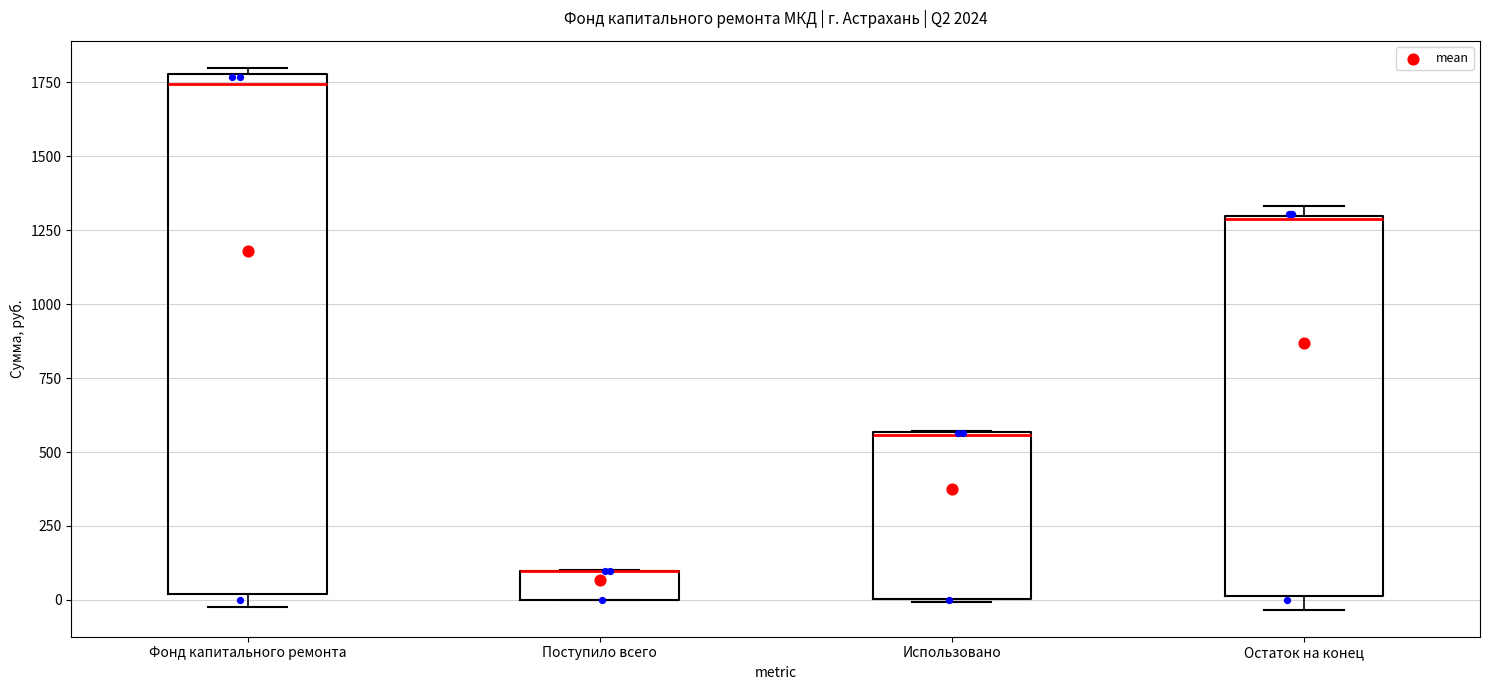

Where is the lower edge of the box for Остаток на конец on the y-axis? The values are not printed on the chart, so give them approximately, as read against the axis.

0